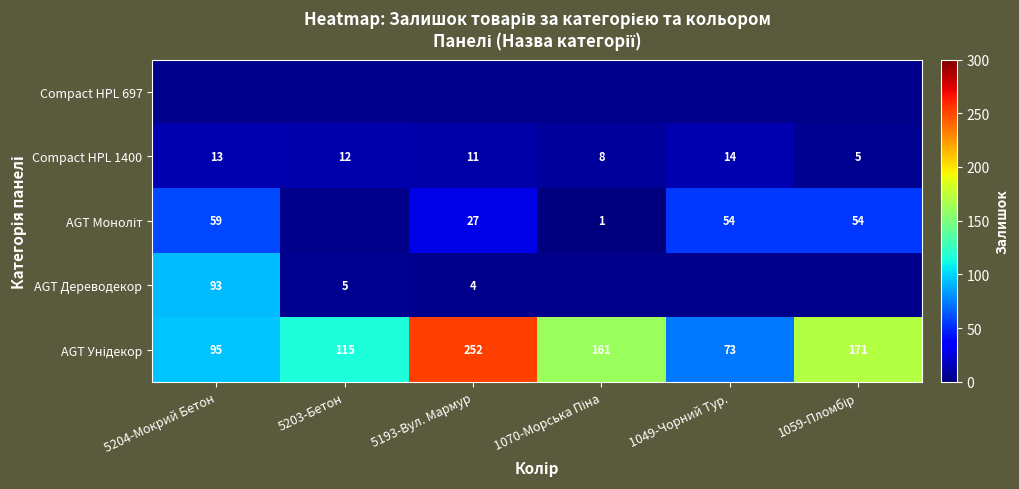

Read the Compact HPL 1400 value at 5204-Мокрий Бетон.

13